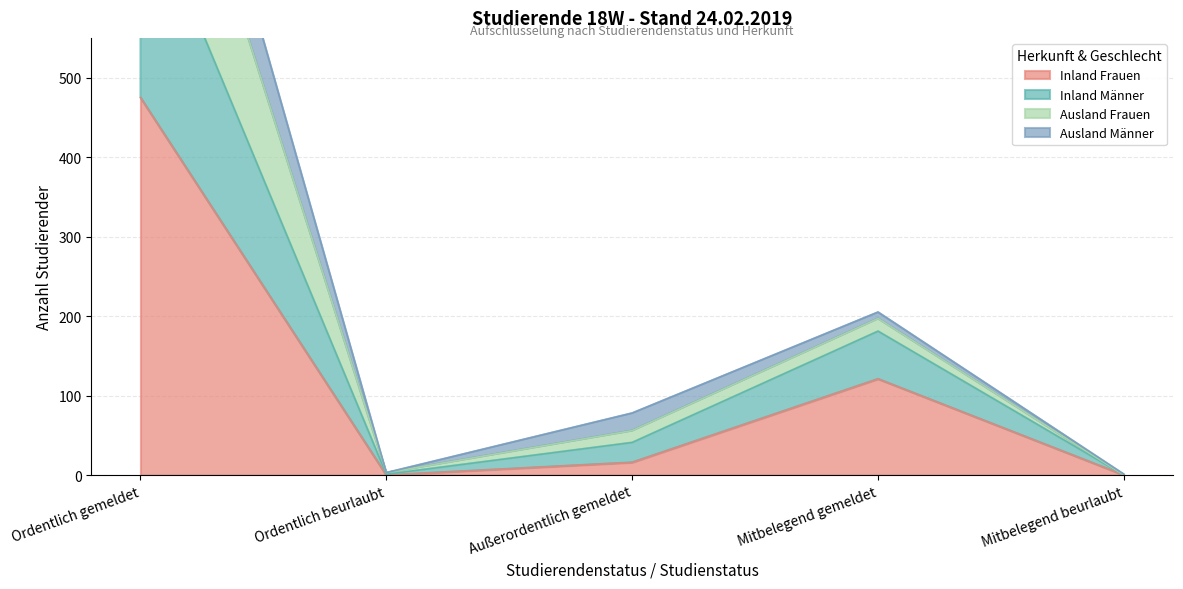

At which label does Ausland Frauen first exceed 78?

Ordentlich gemeldet